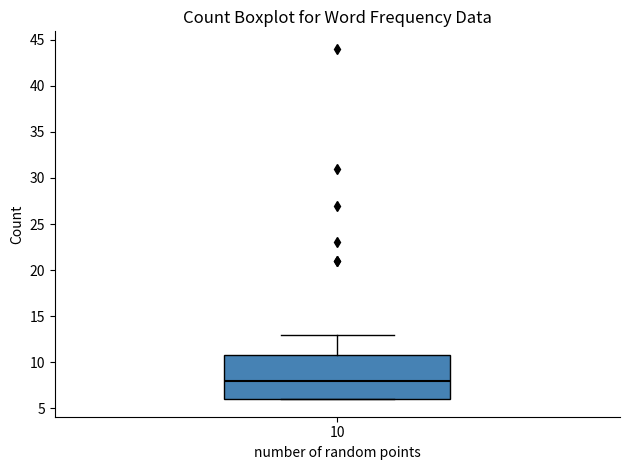

Transcribe this box plot: give where the median line is, the range the box spans, and where the two whiskers end, as read against the y-axis. The values are not printed on the chart, so give them approximately, as read against the axis.

median 8, box 6 to 11, whiskers 6 to 13